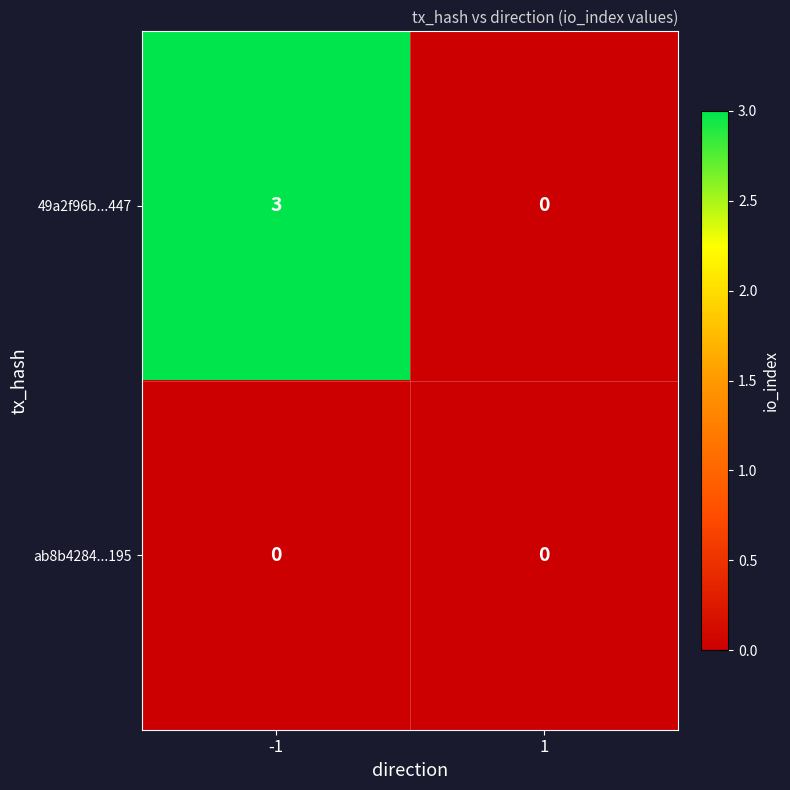

Is it true that 49a2f96b...447 equals -2 at 1?

False